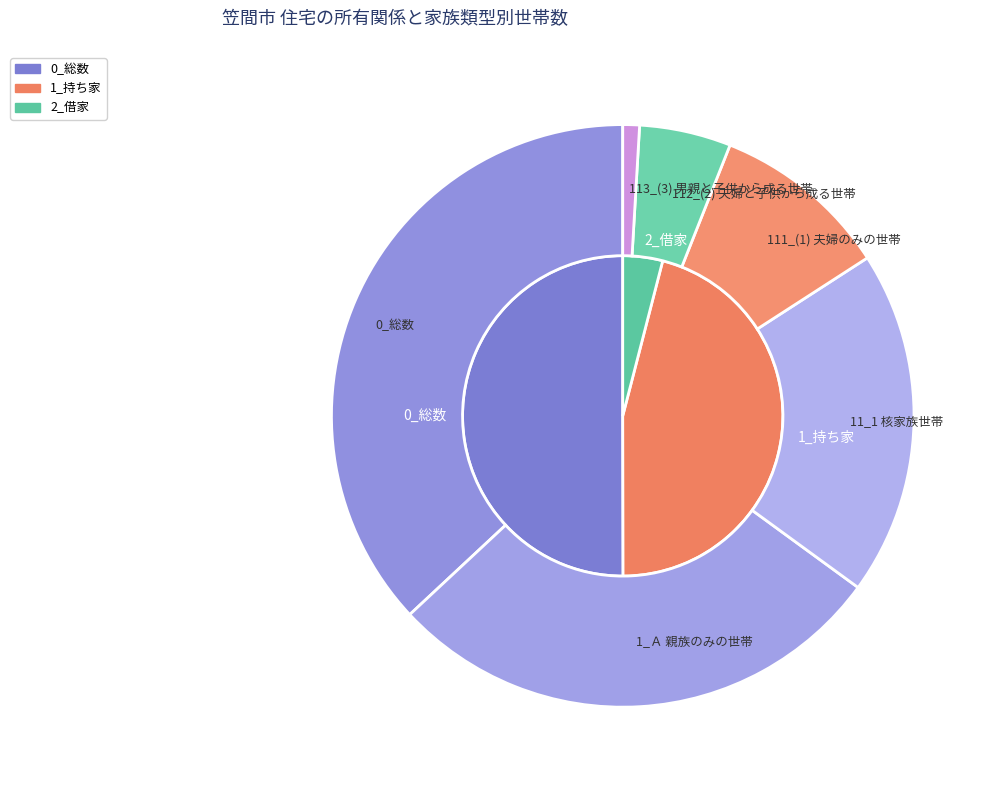

What percentage is the 111_(1) 夫婦のみの世帯 slice, to the nearest percent?

10%